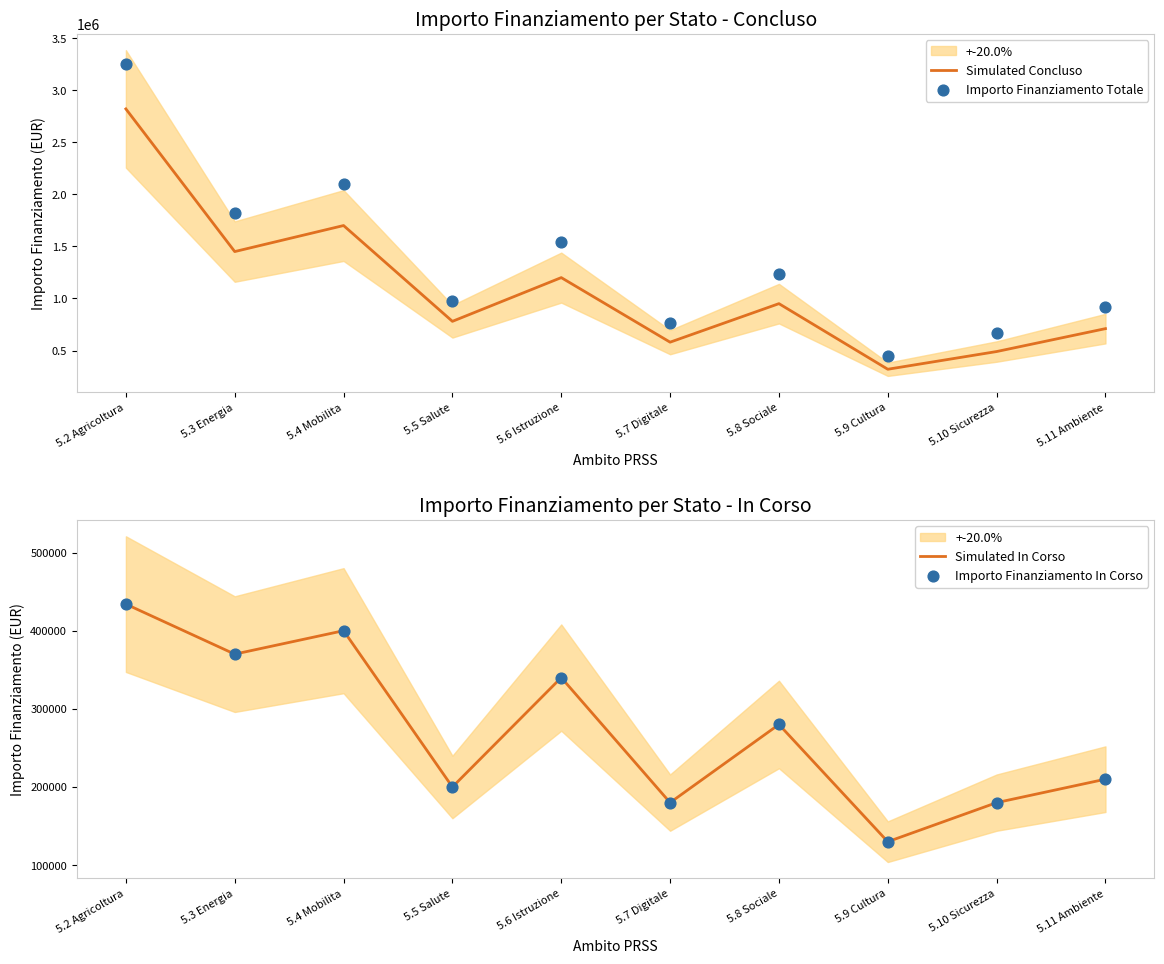

Which series contains the highest Y value?

Importo Finanziamento Totale